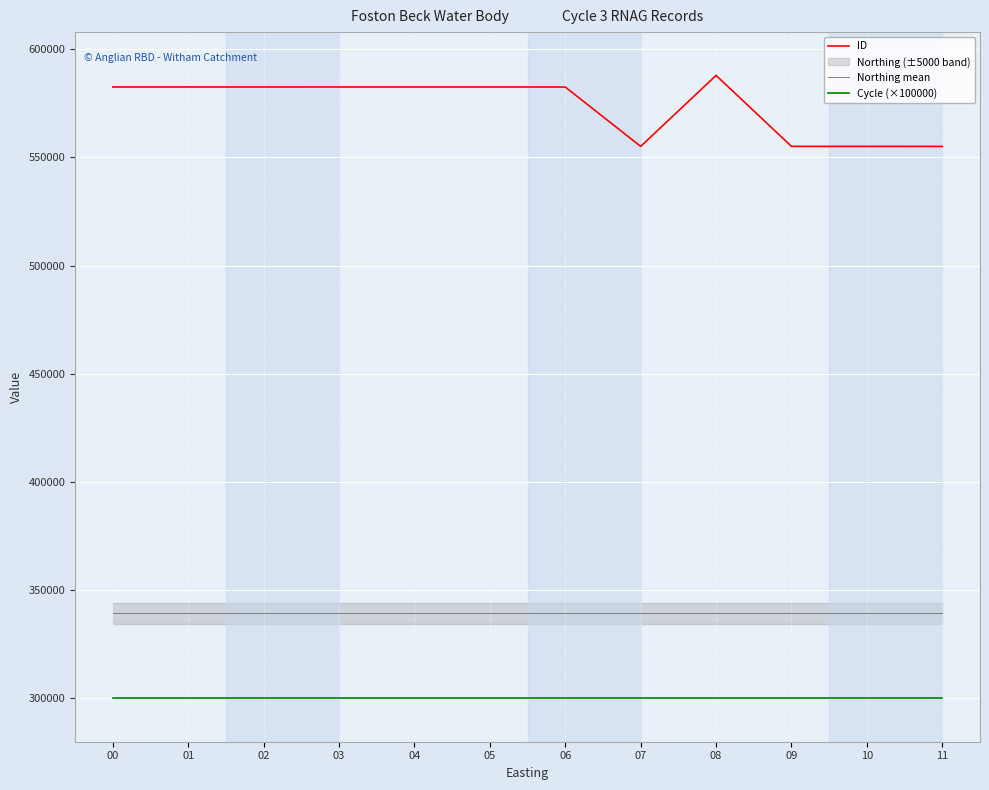

True or false: Cycle (×100000) and ID cross at least once.

False